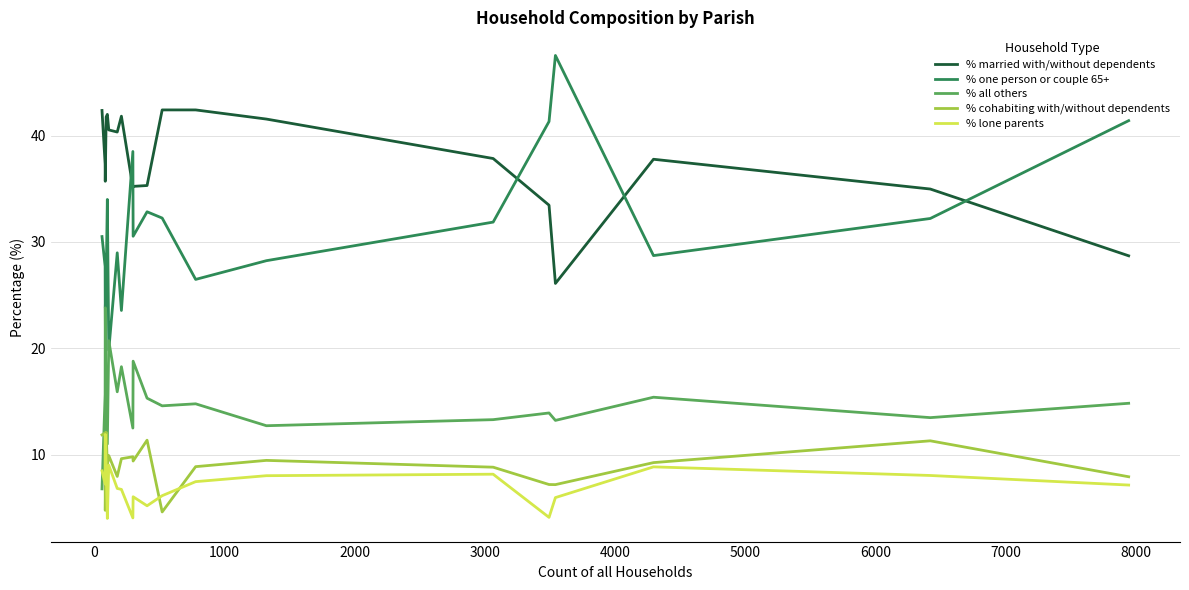

What is the lowest value of the % cohabiting with/without dependents series?

4.6